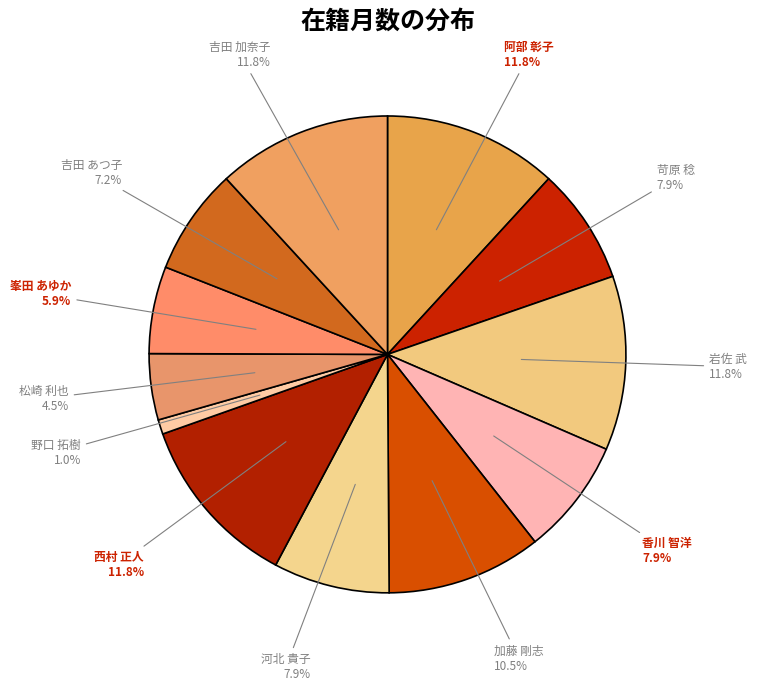

Do 吉田 加奈子 and 岩佐 武 together represent more than half of the pie?

No